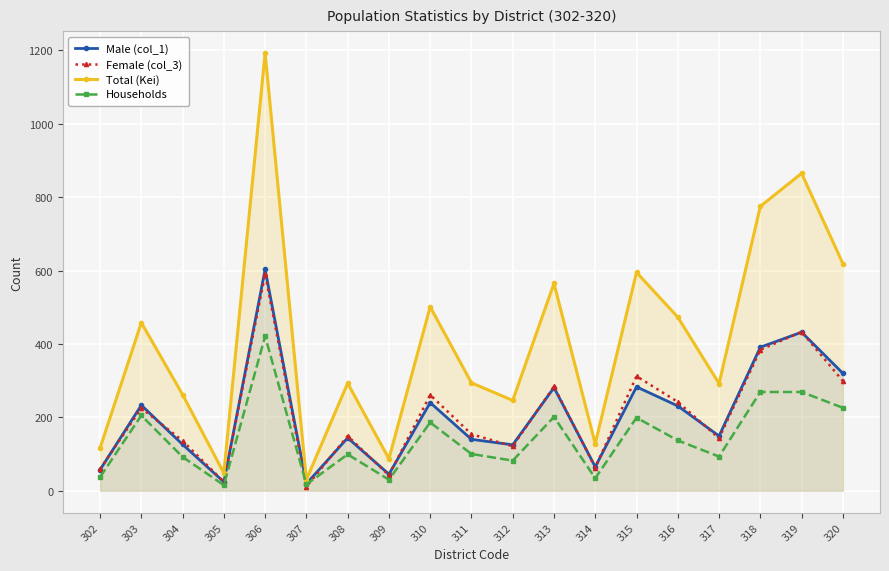

Rank the categories by Female (col_3) value from lowest to highest.

307, 305, 309, 302, 314, 312, 304, 317, 308, 311, 303, 316, 310, 313, 320, 315, 318, 319, 306